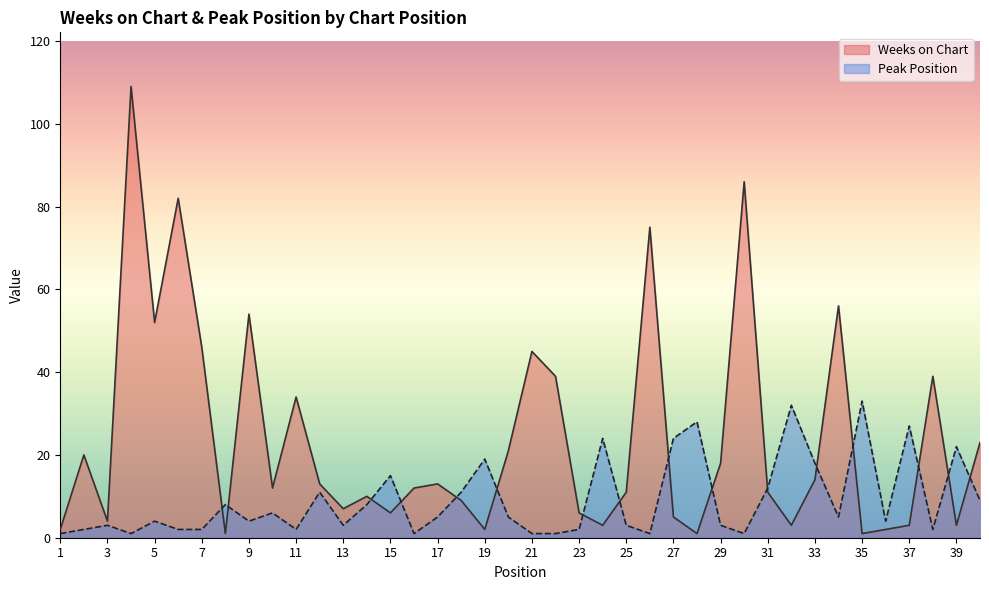

Does the chart have visible grid lines?

No